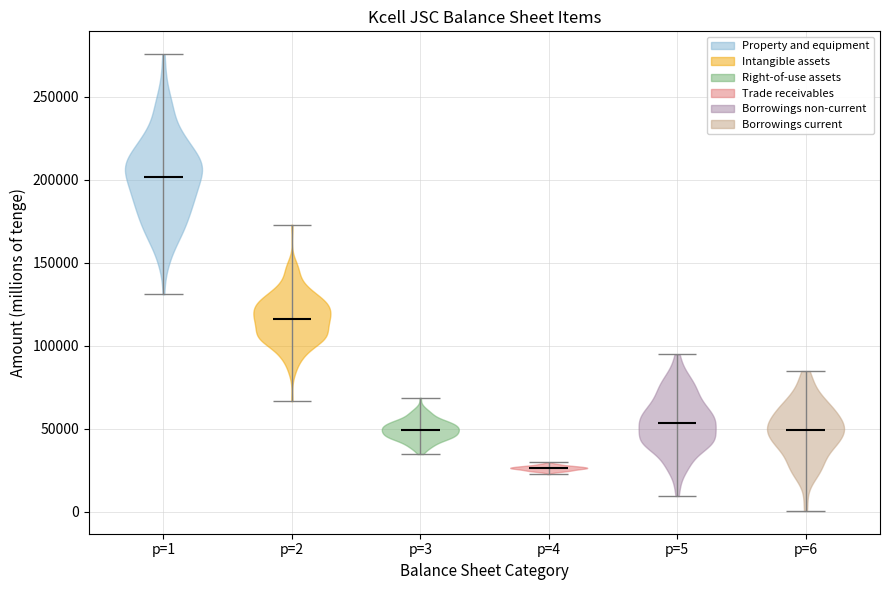

Reading left to right, read every violin against the y-axis: where its median line is, and the lowest and highest points it reaches. The values are not printed on the chart, so give them approximately, as read against the axis.

p=1: median line 200000, lowest point 130000, highest point 275000
p=2: median line 115000, lowest point 65000, highest point 175000
p=3: median line 50000, lowest point 35000, highest point 70000
p=4: median line 25000, lowest point 25000, highest point 30000
p=5: median line 55000, lowest point 10000, highest point 95000
p=6: median line 50000, lowest point 0, highest point 85000